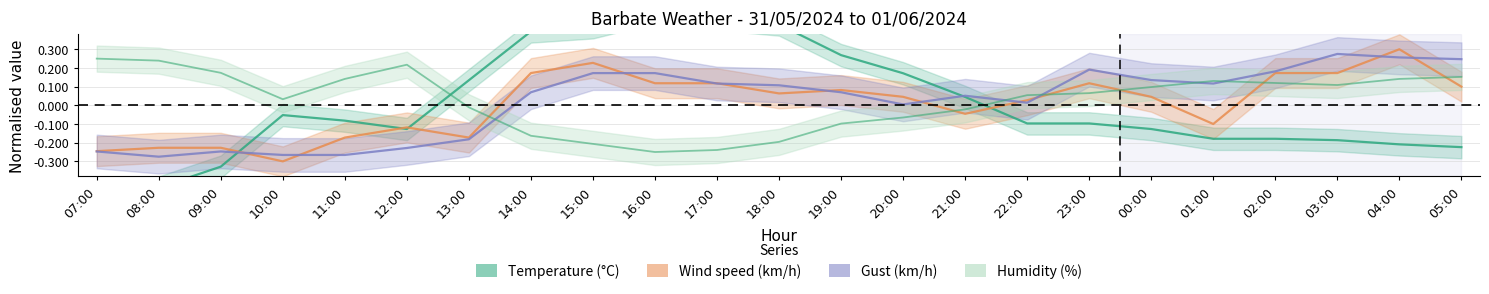

What is the difference between the highest and lowest values at 08:00?

0.7